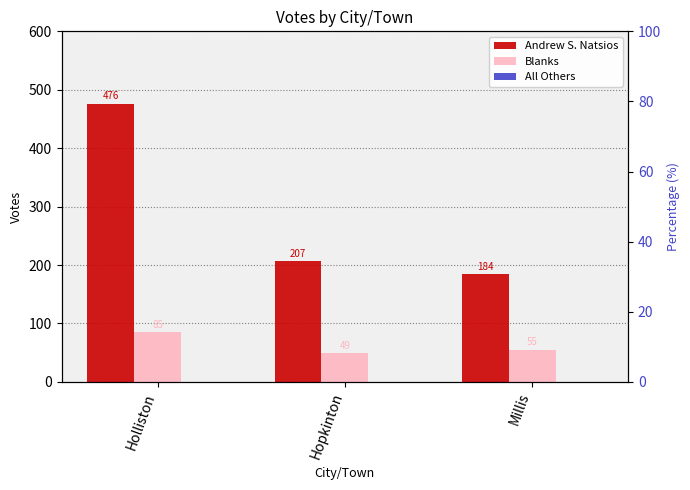

Are the bars grouped side by side (vs. stacked)?

Yes